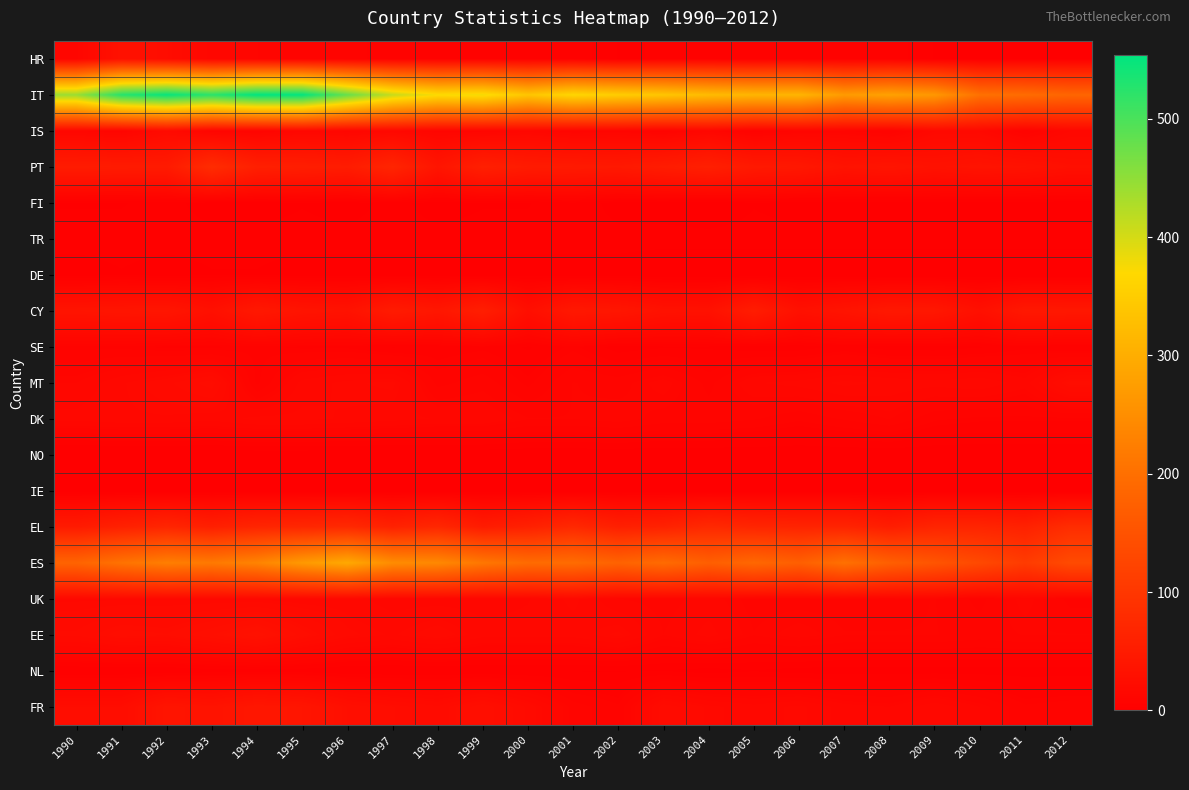

Which series has the largest total across all categories?

IT